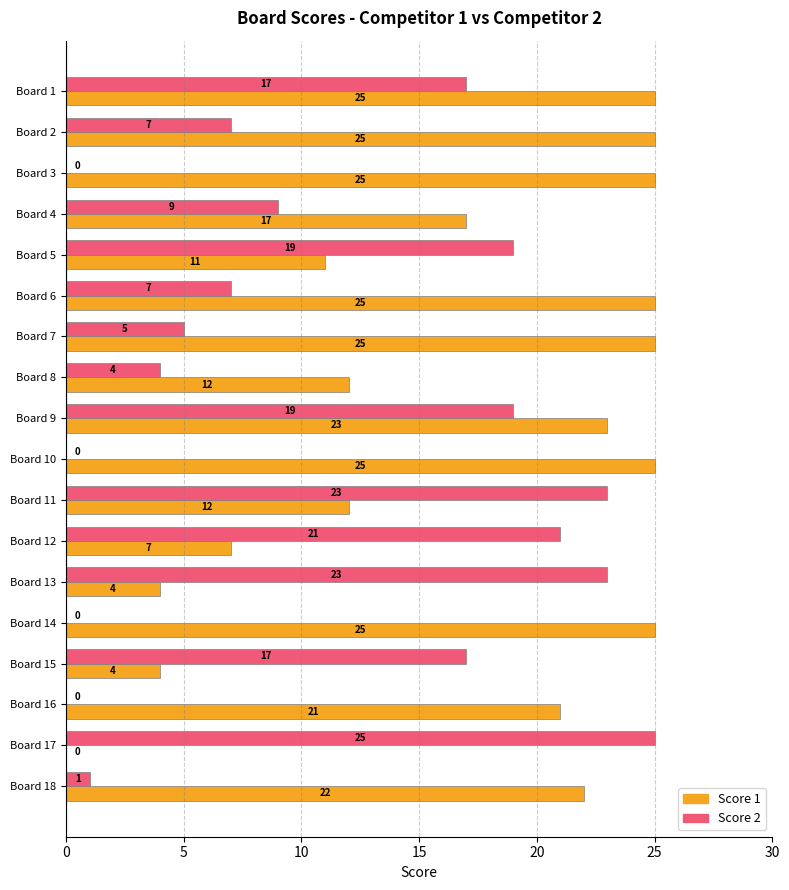

How many positive values does the Score 2 series have?

14